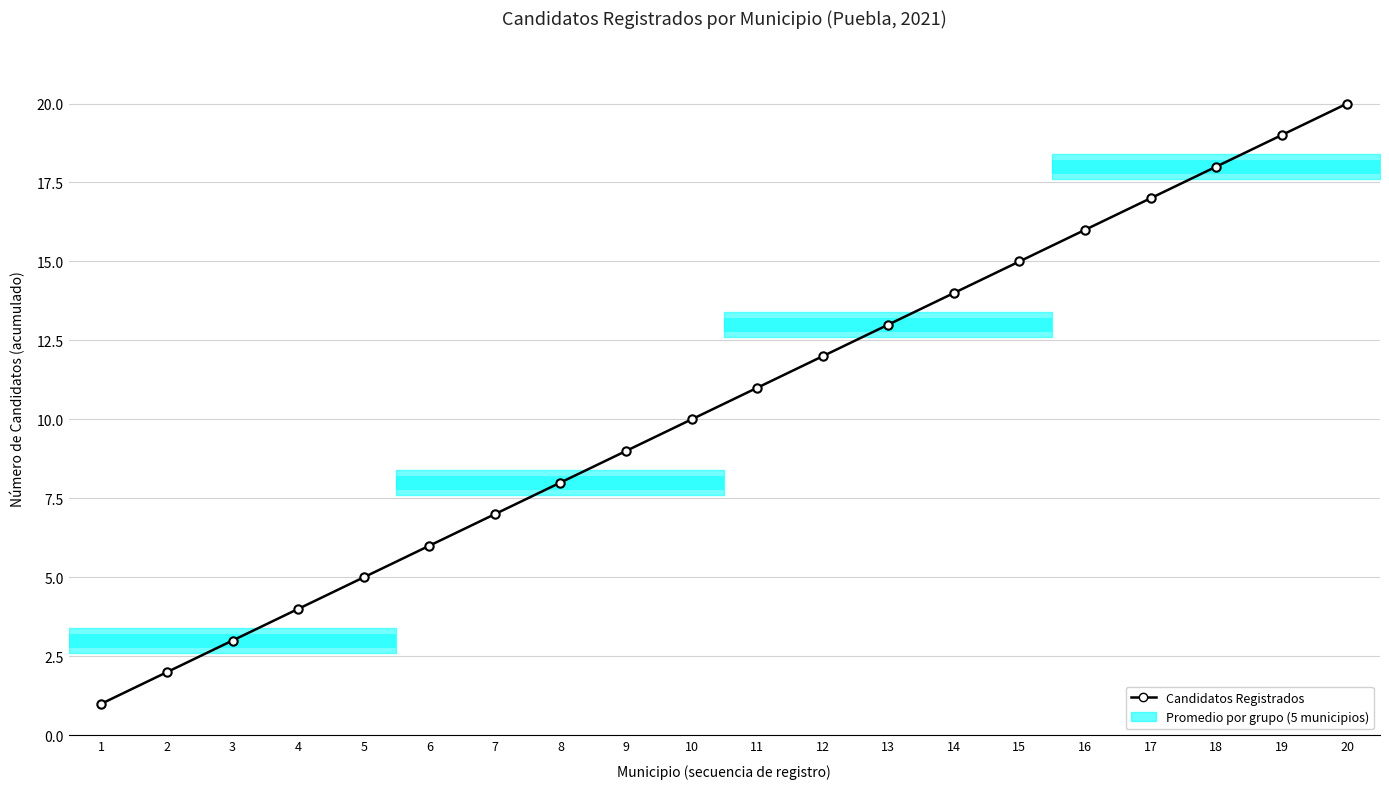

Is this an area chart (filled region under the line)?

No